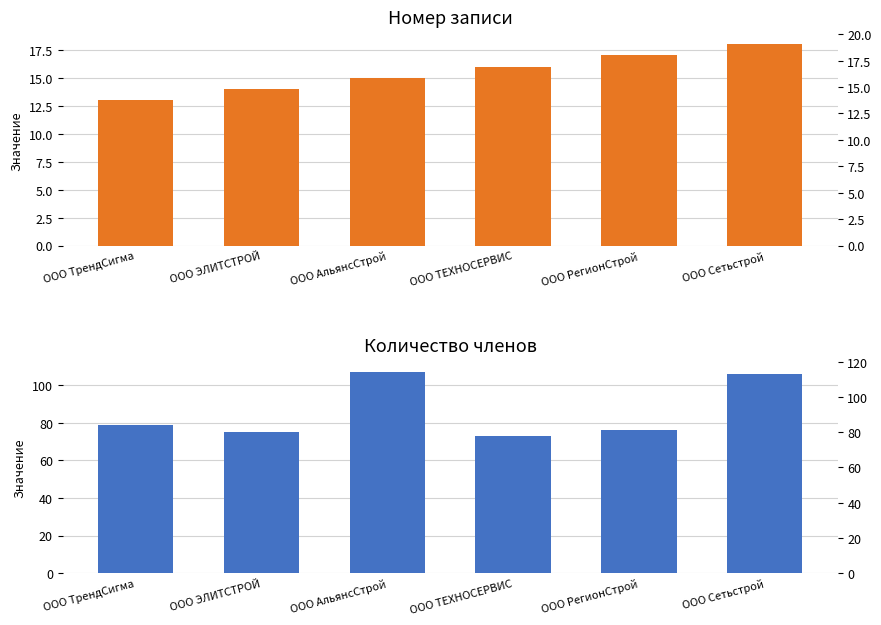

What position from the right is ООО ТЕХНОСЕРВИС?

3